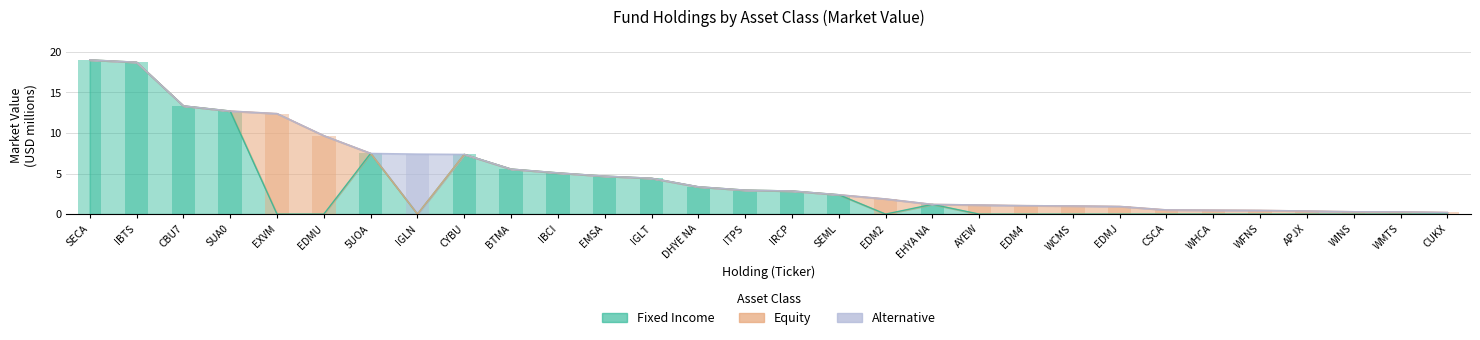

What is the difference between the maximum and minimum values in the Alternative series?

7.4